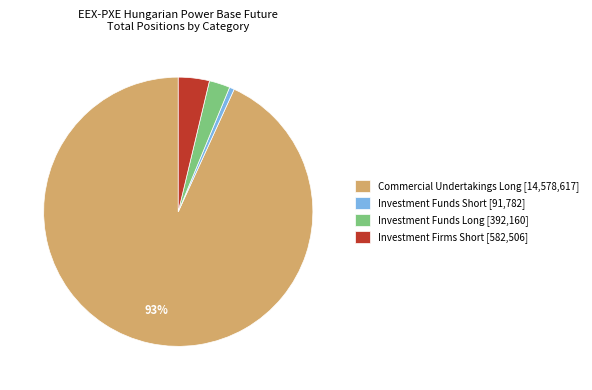

To the nearest percent, what percentage of the pie is Investment Firms Short [582,506]?

4%